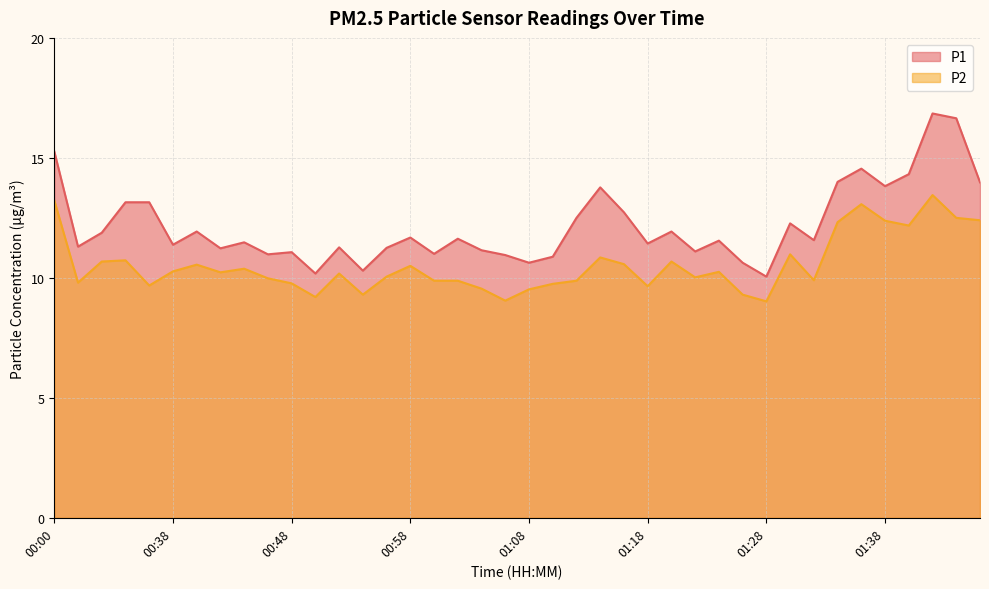

Is it true that P2 equals 16.4 at 00:36?

False